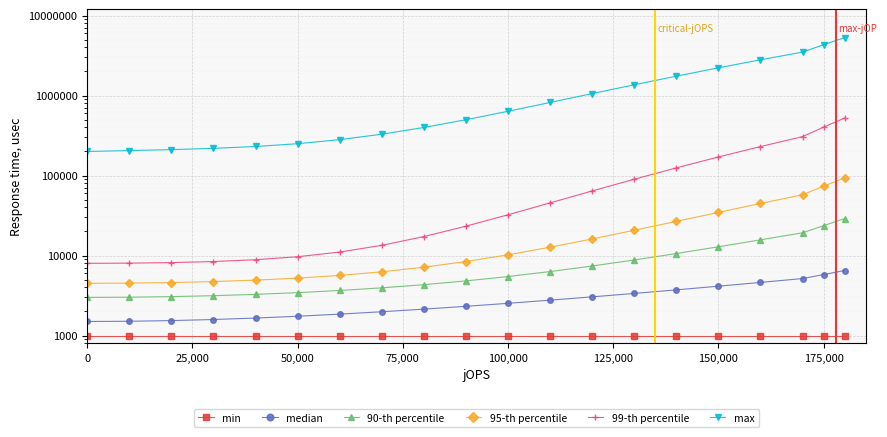

What are all the series names shown in the legend?

min, median, 90-th percentile, 95-th percentile, 99-th percentile, max